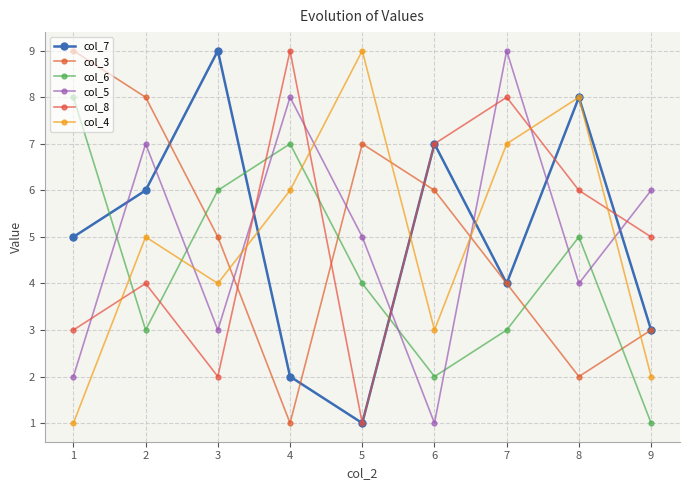

What is the average value of the col_3 series?

5